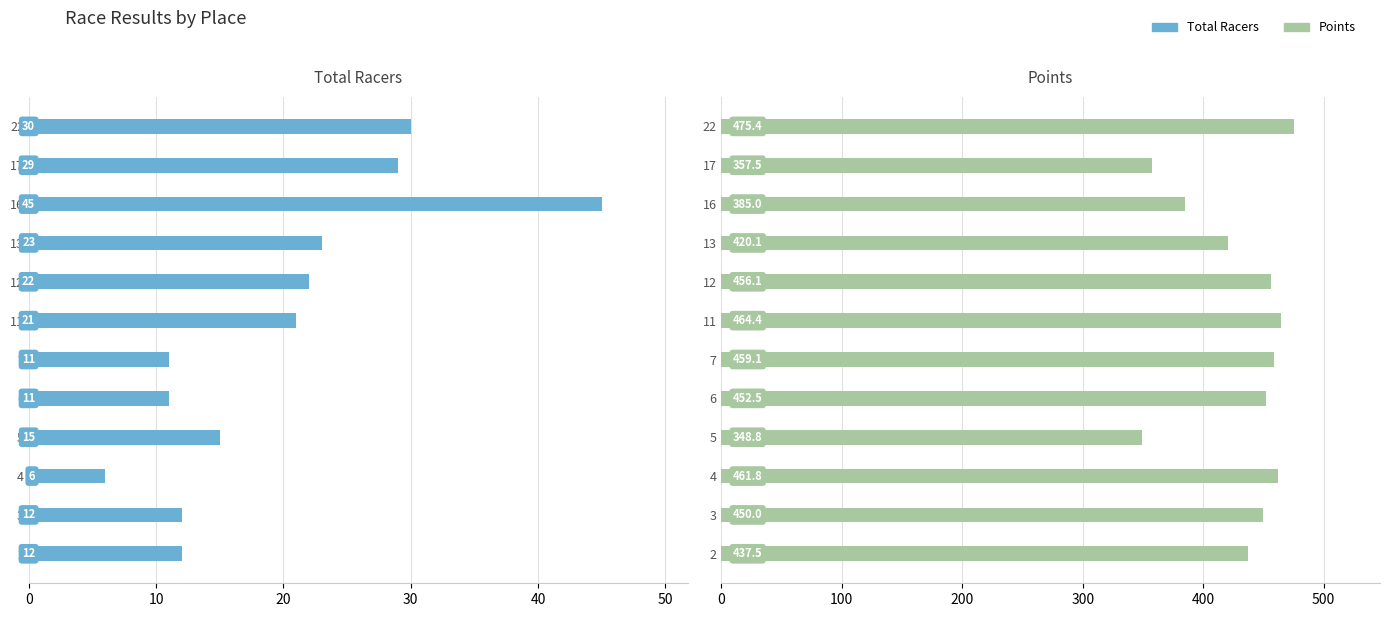

How many bars are there in total?

24